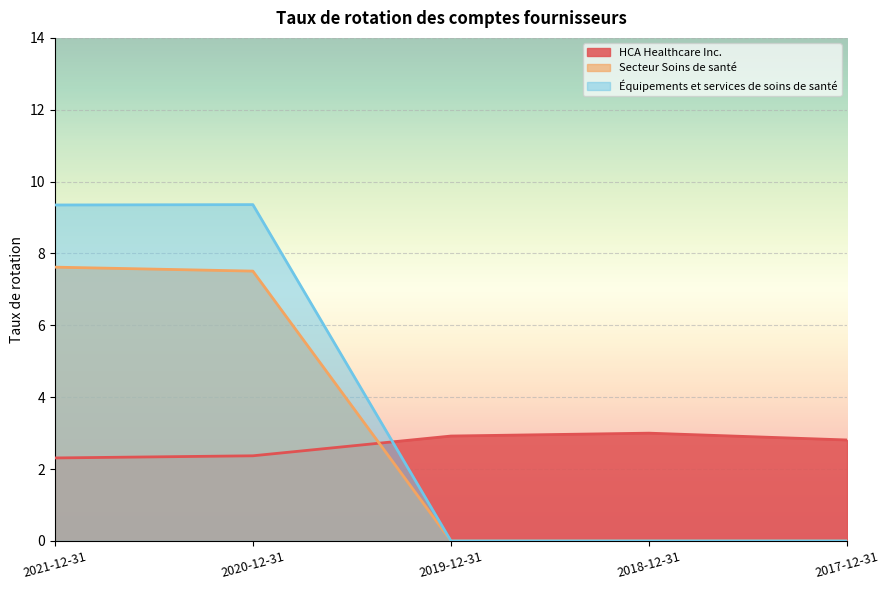

At which category is the sum across all series the highest?

2021-12-31